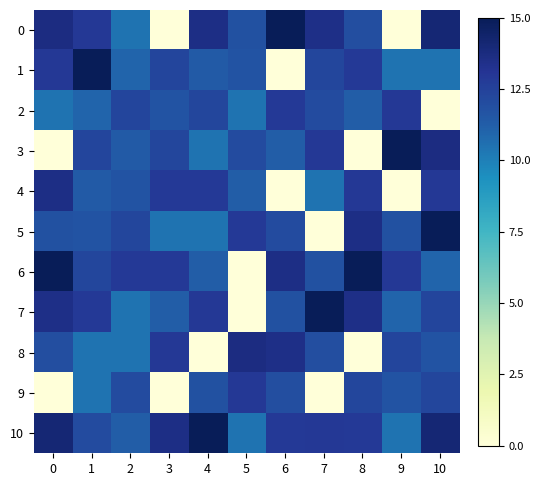

At which category does the chart reach its minimum across all series?

3